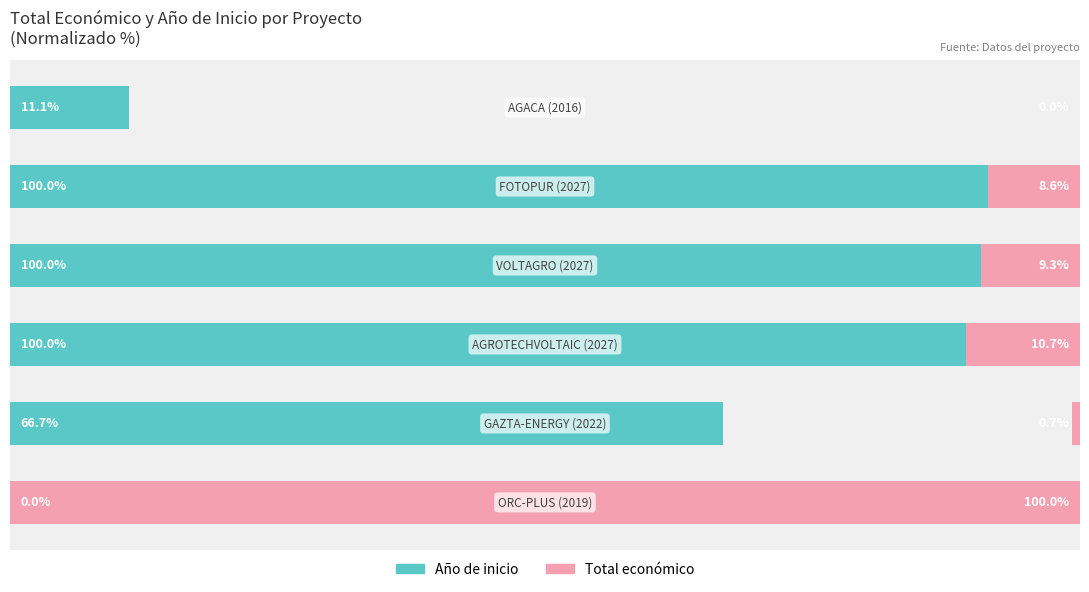

Is the value of Año de inicio at 2 greater than the value of Total económico at 2?

Yes